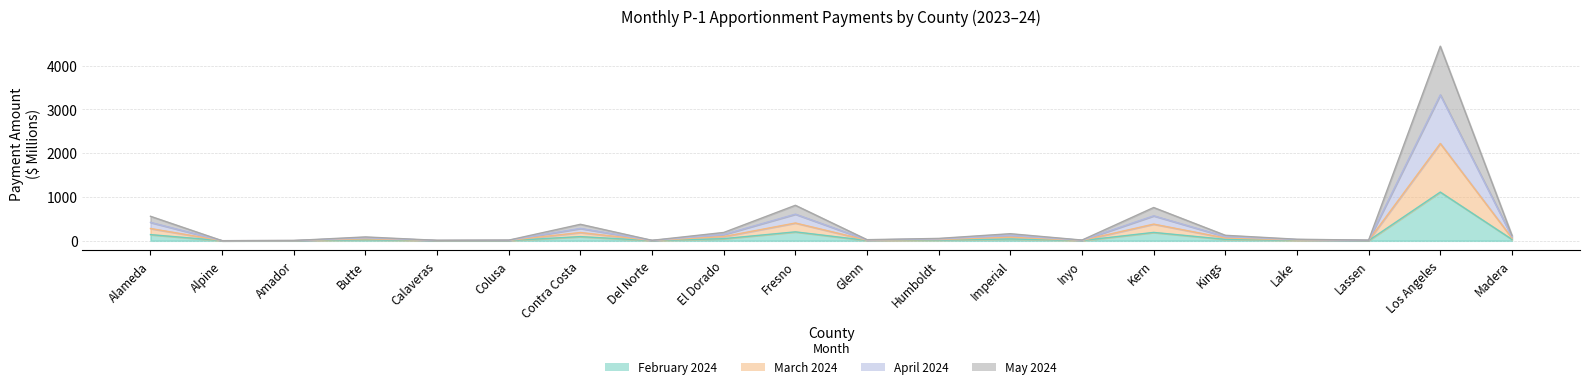

At which label does April 2024 first exceed 64?

Alameda